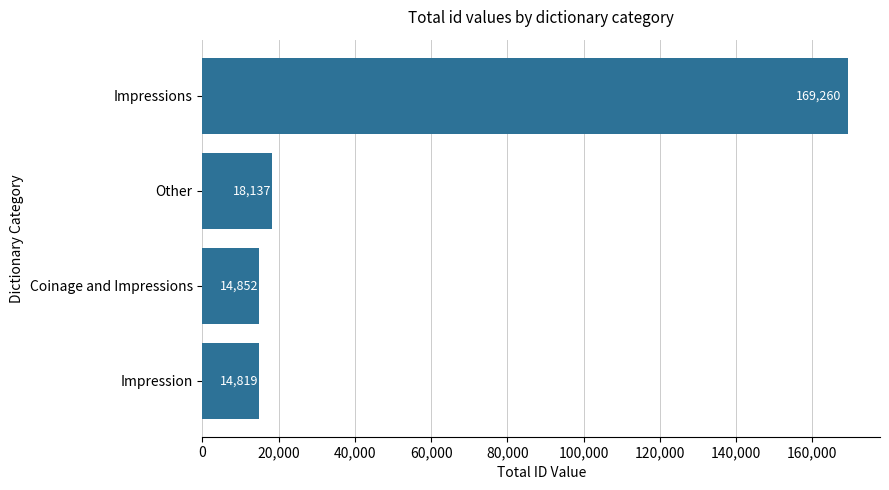

Which category has the lowest value across all series?

Impression